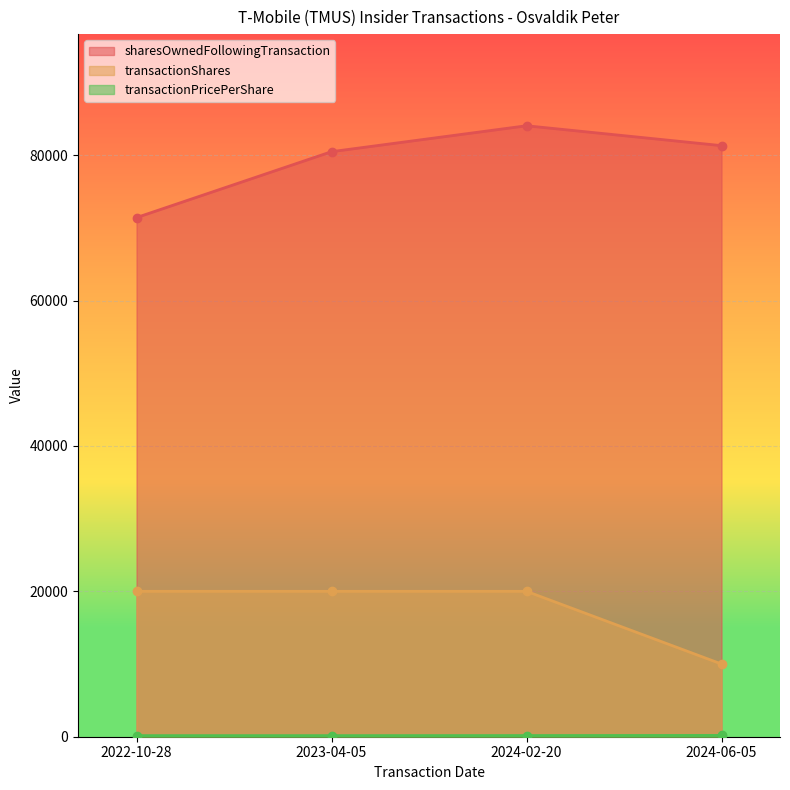

Reading left to right, extract all data points from this chart.

sharesOwnedFollowingTransaction: 71411.0	80476.0	84041.0	81307.0
transactionShares: 20000.0	20000.0	20000.0	10000.0
transactionPricePerShare: 150.0	150.0	161.3	181.0